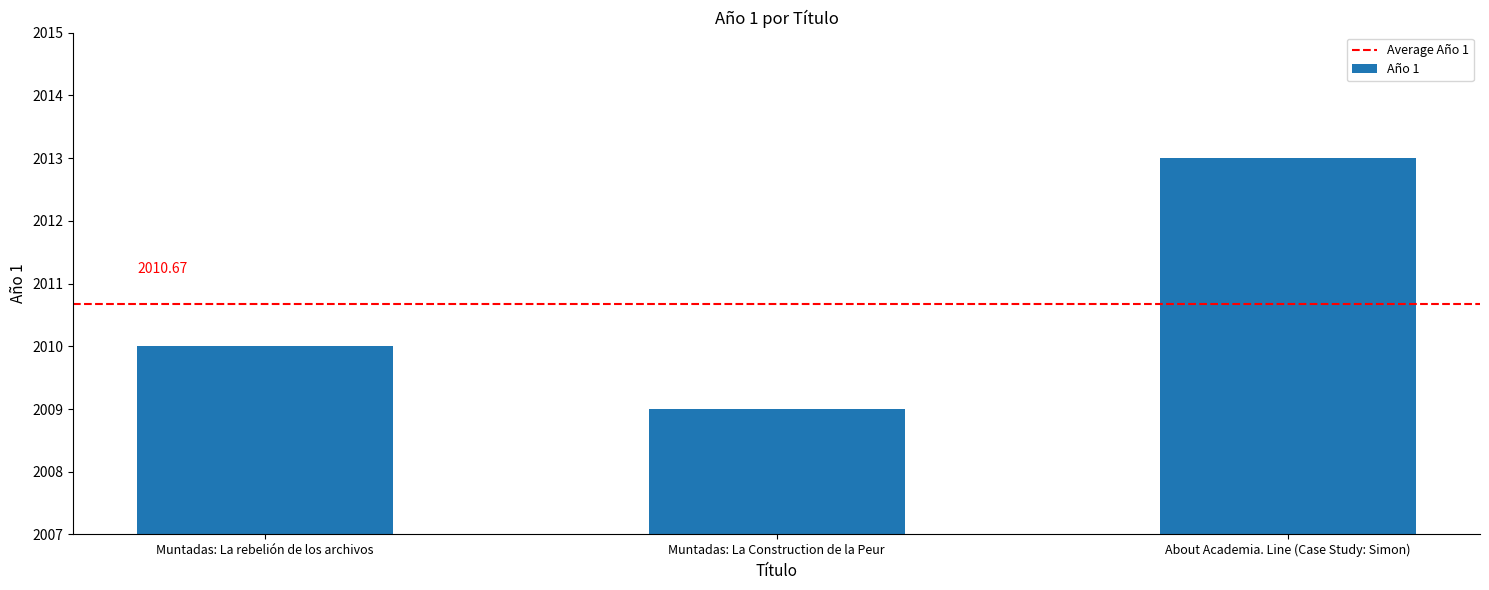

Which has a higher value, About Academia. Line (Case Study: Simon) or Muntadas: La rebelión de los archivos?

About Academia. Line (Case Study: Simon)